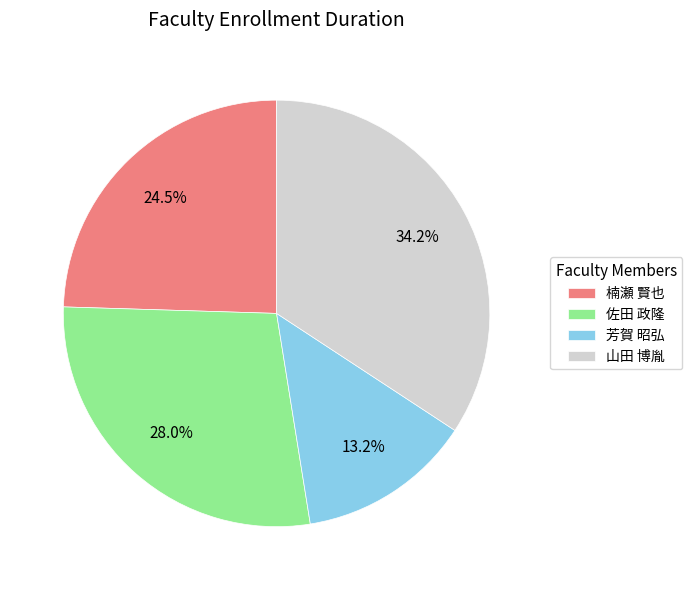

To the nearest percent, what is the difference between the largest and smallest slice percentages?

21%